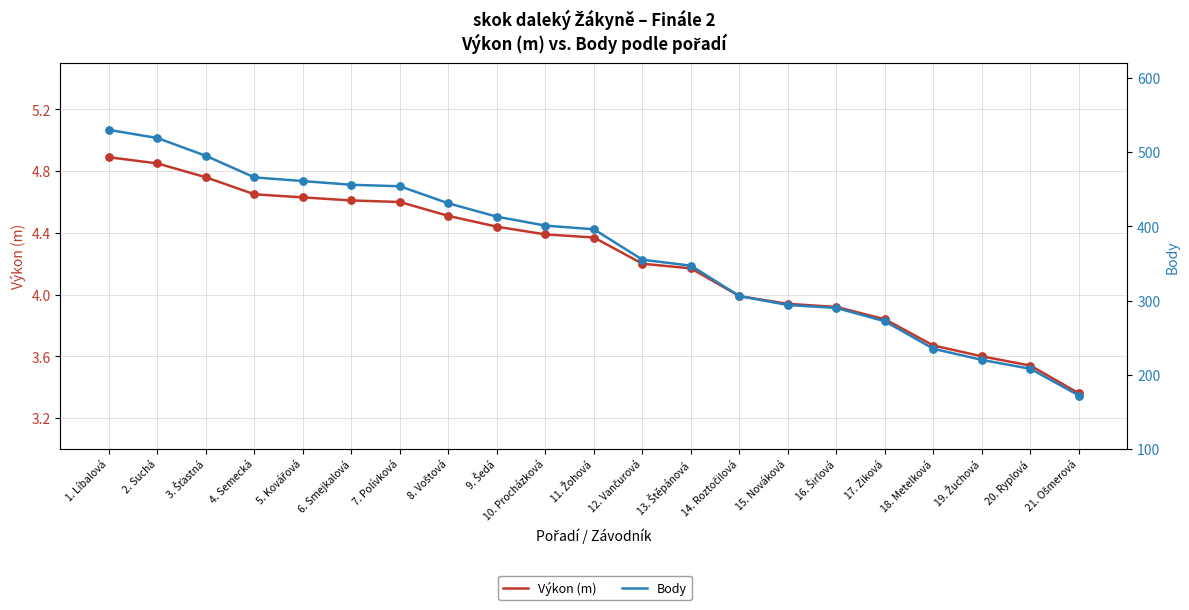

Which series reaches the maximum Y coordinate?

Body